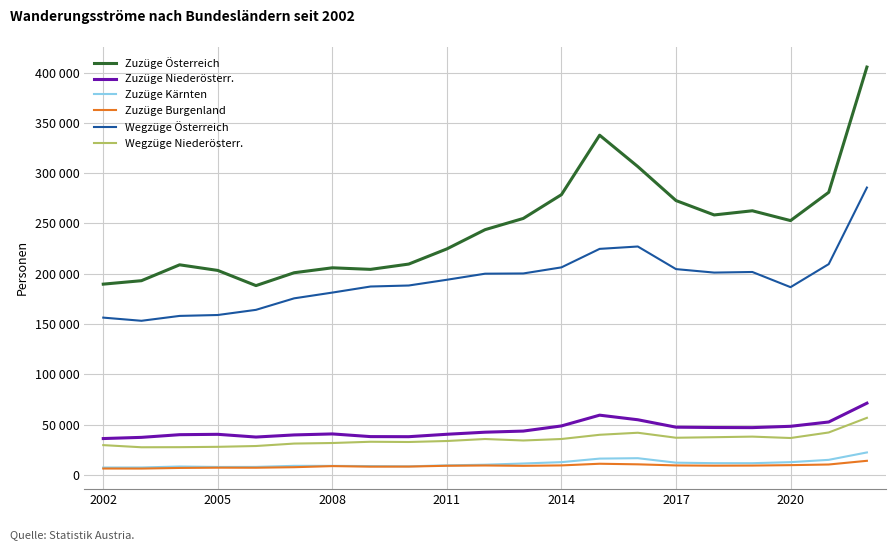

What are all the series names shown in the legend?

Zuzüge Österreich, Zuzüge Niederösterr., Zuzüge Kärnten, Zuzüge Burgenland, Wegzüge Österreich, Wegzüge Niederösterr.